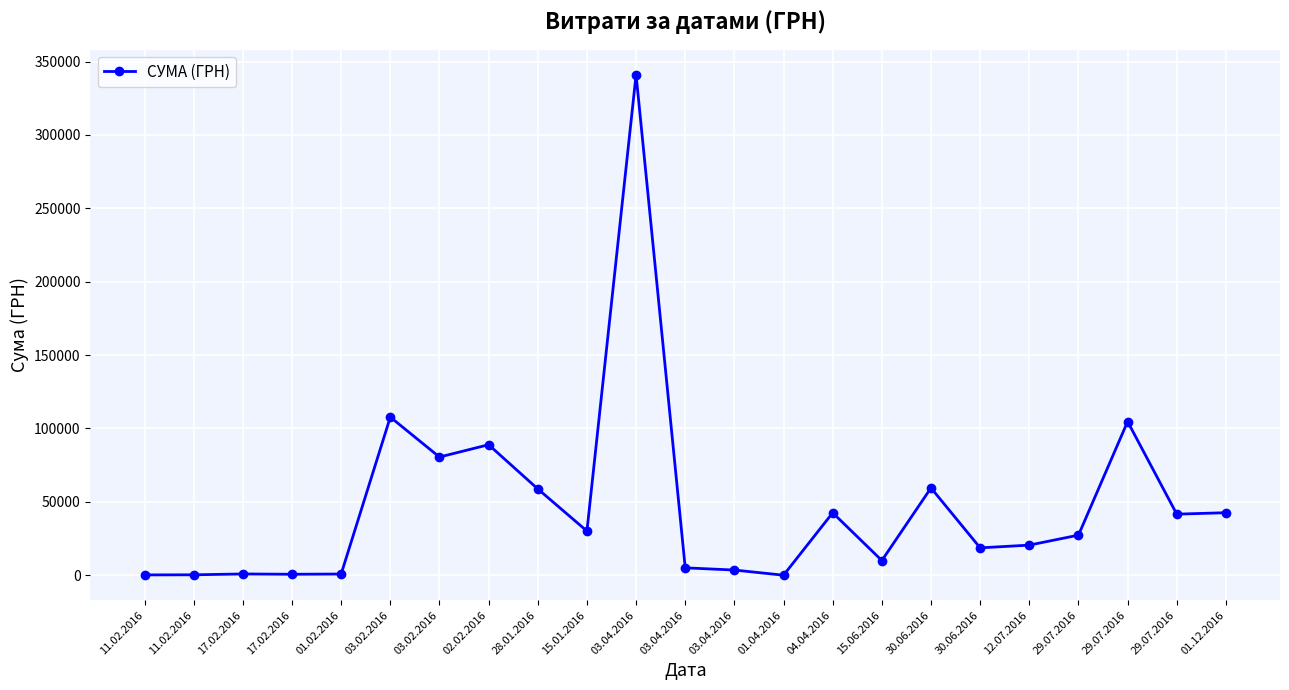

What is the label of the 1st point from the right?

01.12.2016